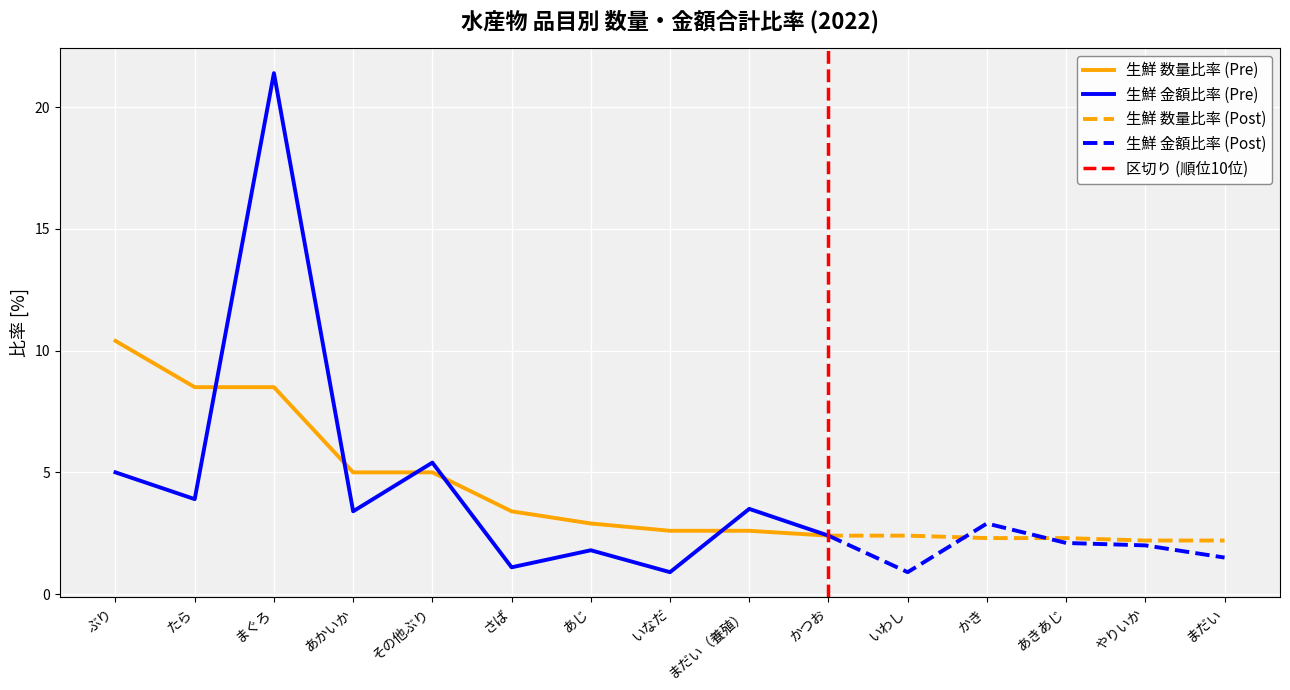

True or false: 生鮮水産物 数量合計比率[%] has more than 2 interior local peaks.

False